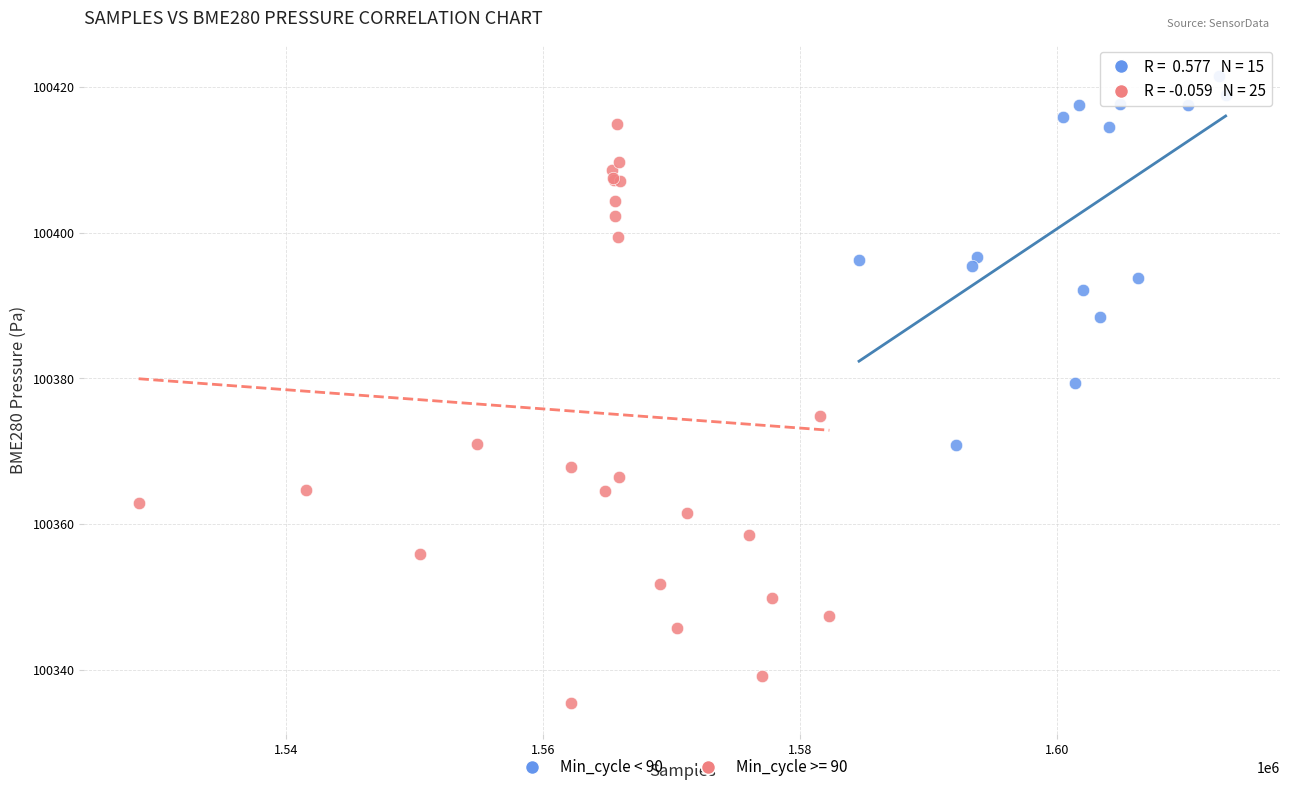

Which series reaches the minimum Y coordinate?

Min_cycle >= 90